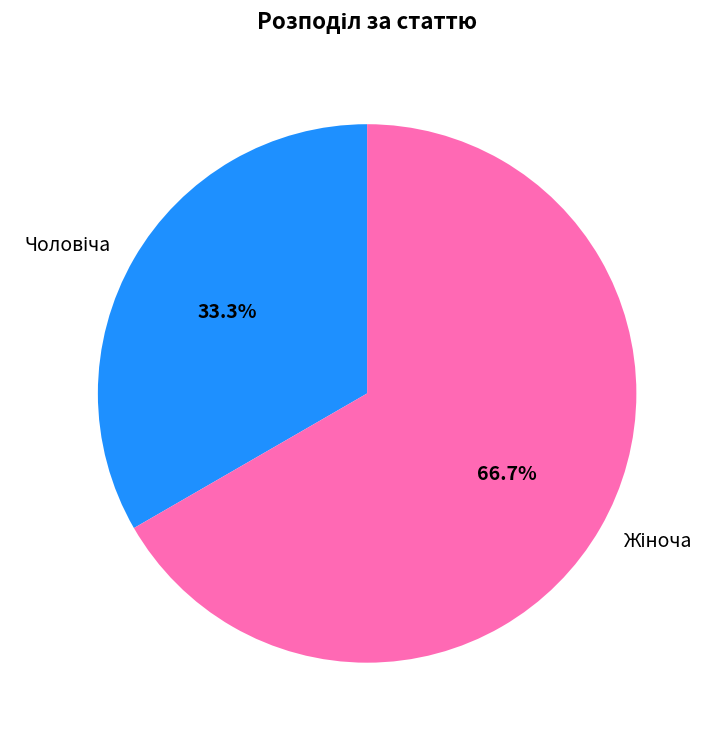

To the nearest percent, what is the difference between the largest and smallest slice percentages?

33%